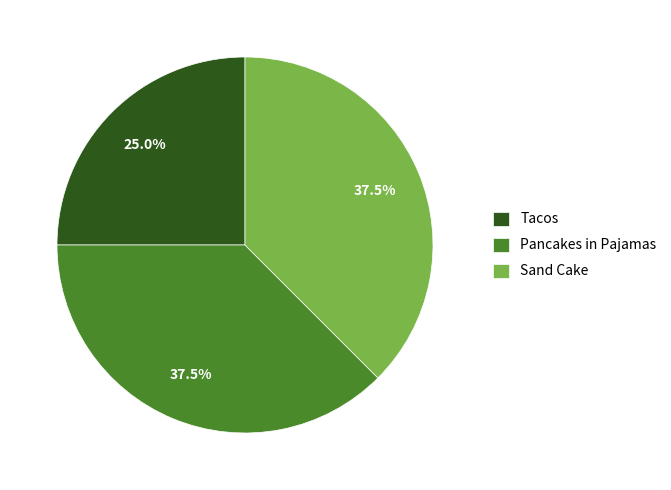

Approximately how many times larger is the value at Pancakes in Pajamas compared to Sand Cake?

1.0